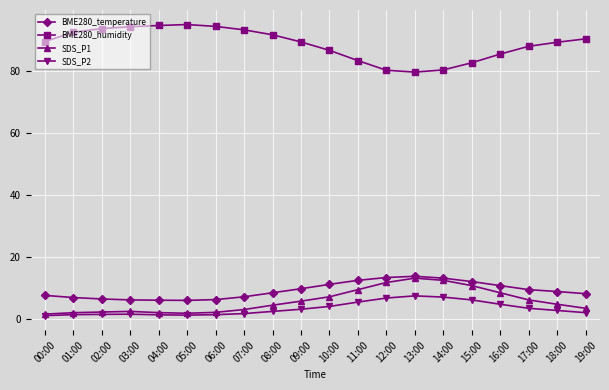

What is the difference between the SDS_P1 values at 09:00 and 13:00?

7.4